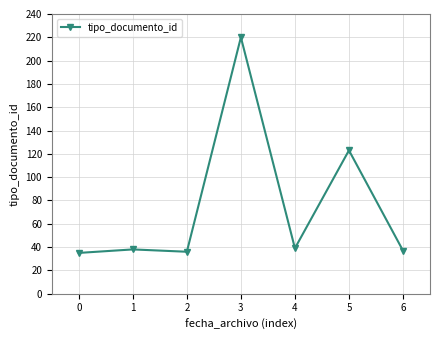

What is the maximum value shown in the chart?

220